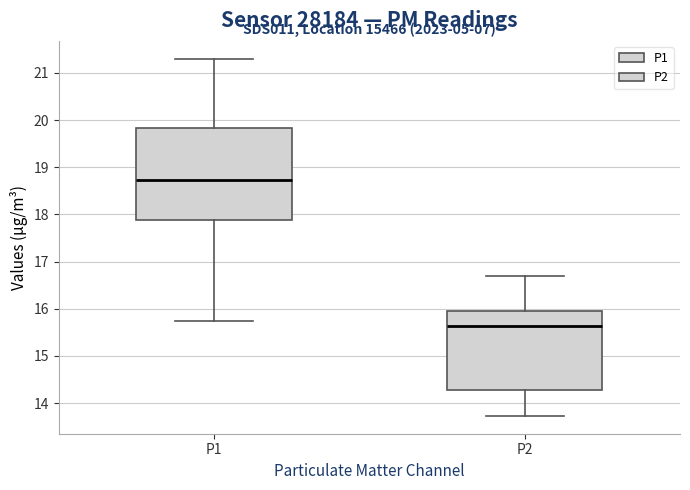

Reading left to right, read every box against the y-axis: the position of its median line, the range the box covers, and the ends of its whiskers. The values are not printed on the chart, so give them approximately, as read against the axis.

P1: median 18.7, box 17.9 to 19.8, whiskers 15.8 to 21.3
P2: median 15.6, box 14.3 to 16.0, whiskers 13.7 to 16.7